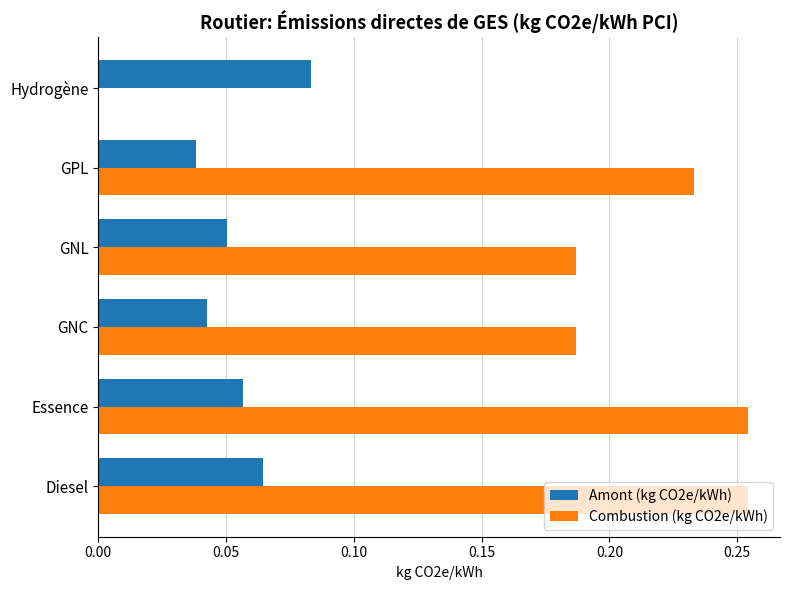

What is the sum of the Combustion (kg CO2e/kWh) values at GNC and Essence?

0.4